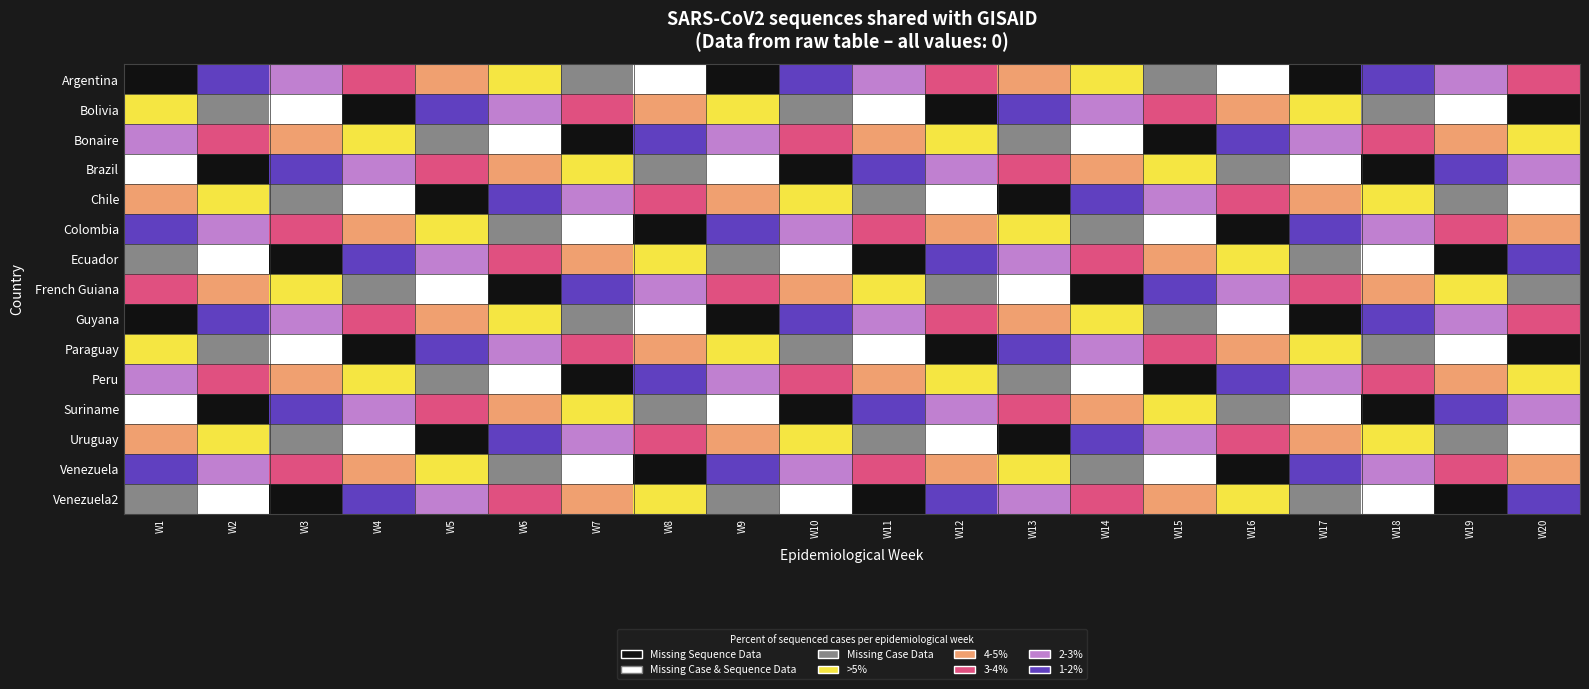

Count the number of data series in this chart.

15